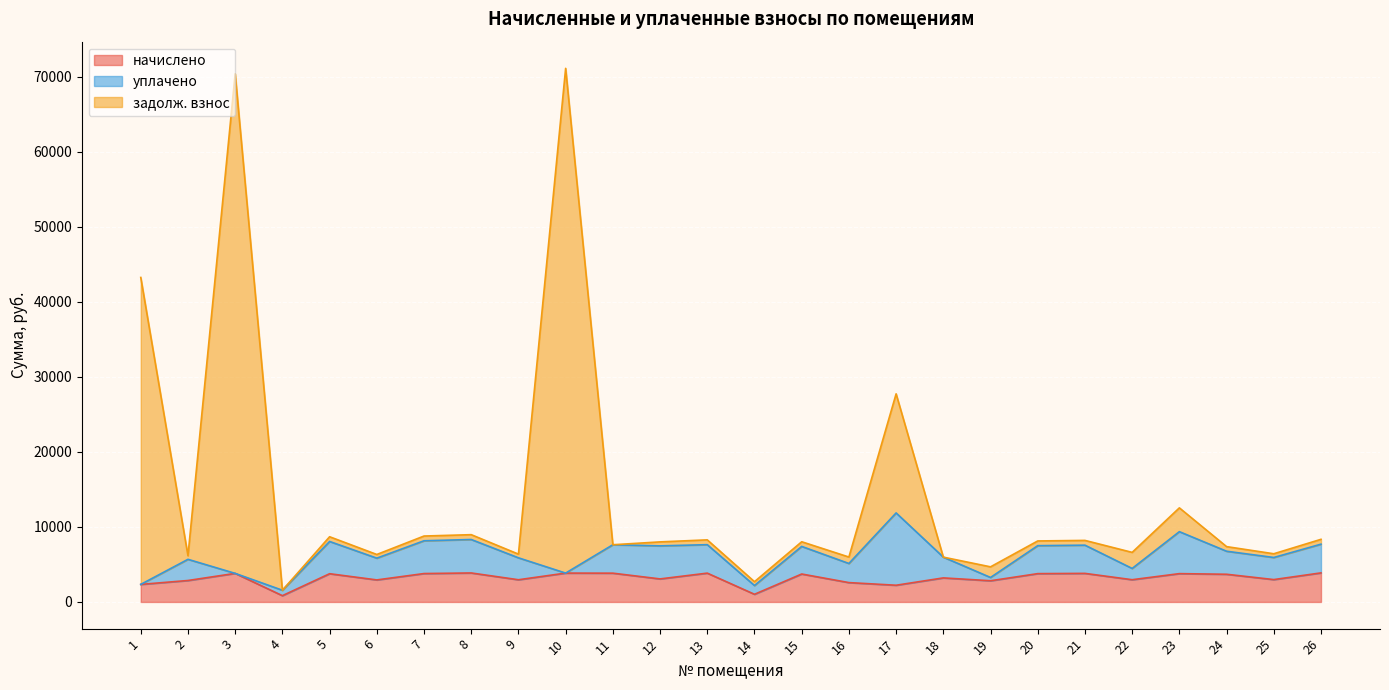

What are all the series names shown in the legend?

начислено, уплачено, задолж. взнос